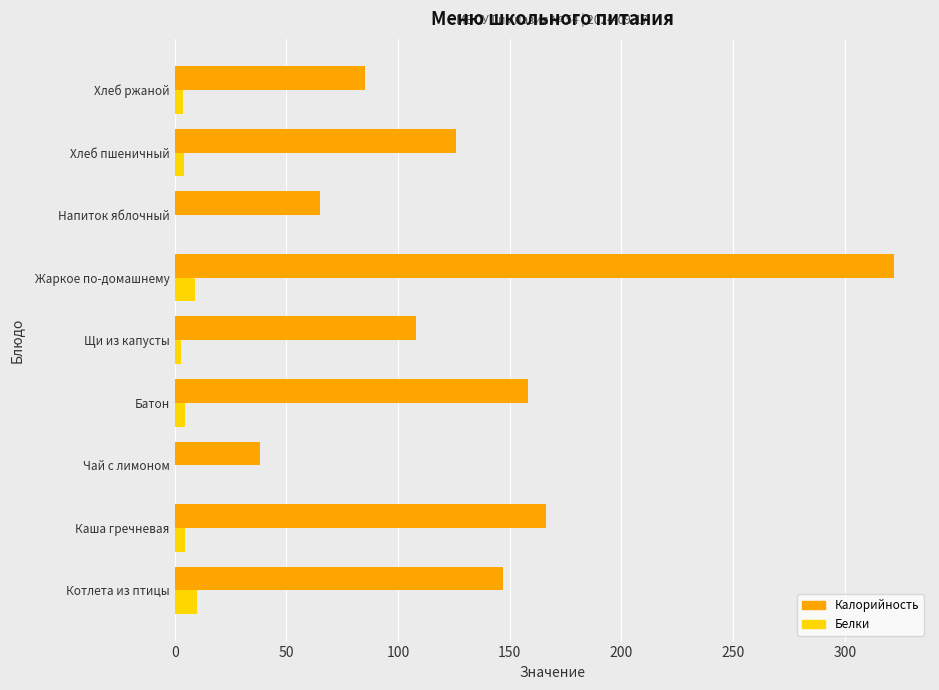

The value of Белки at Жаркое по-домашнему is 9.2. True or false?

True